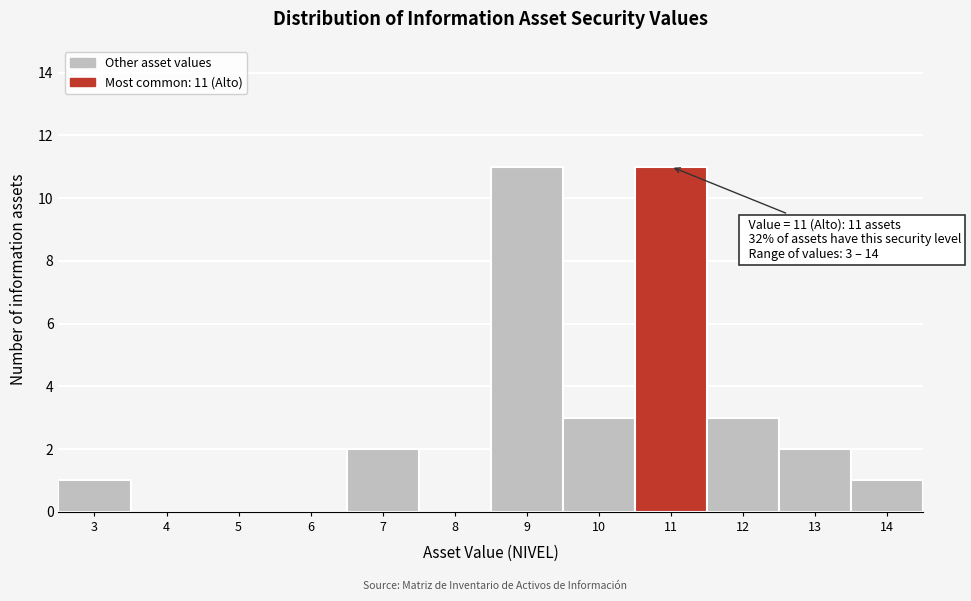

Reading right to left, list all the values displayed in this chart.

14=1	13=2	12=3	11=11	10=3	9=11	8=0	7=2	6=0	5=0	4=0	3=1